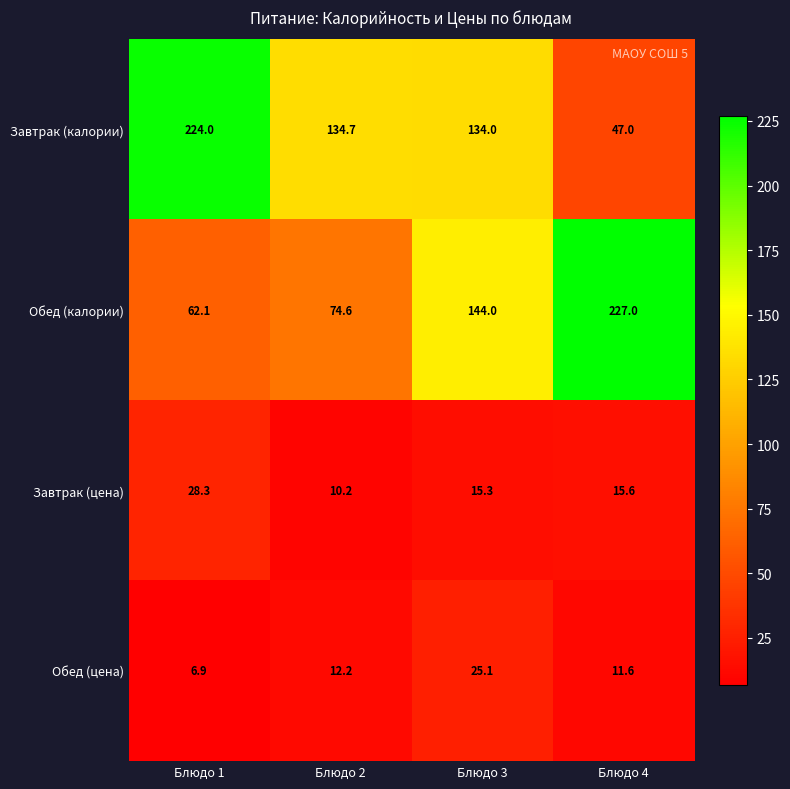

Which series has the largest range (max minus min)?

Завтрак (калории)